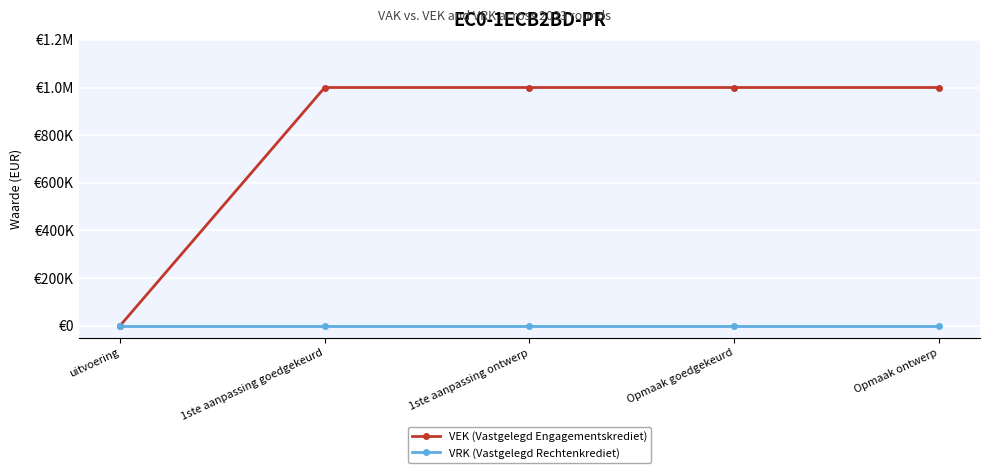

Is this an area chart (filled region under the line)?

No